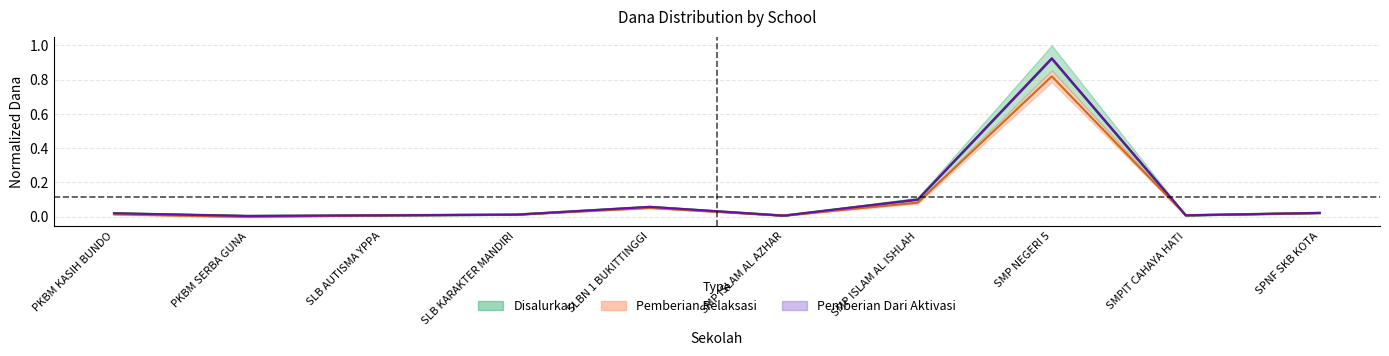

Which label corresponds to the smallest value in the chart?

PKBM SERBA GUNA